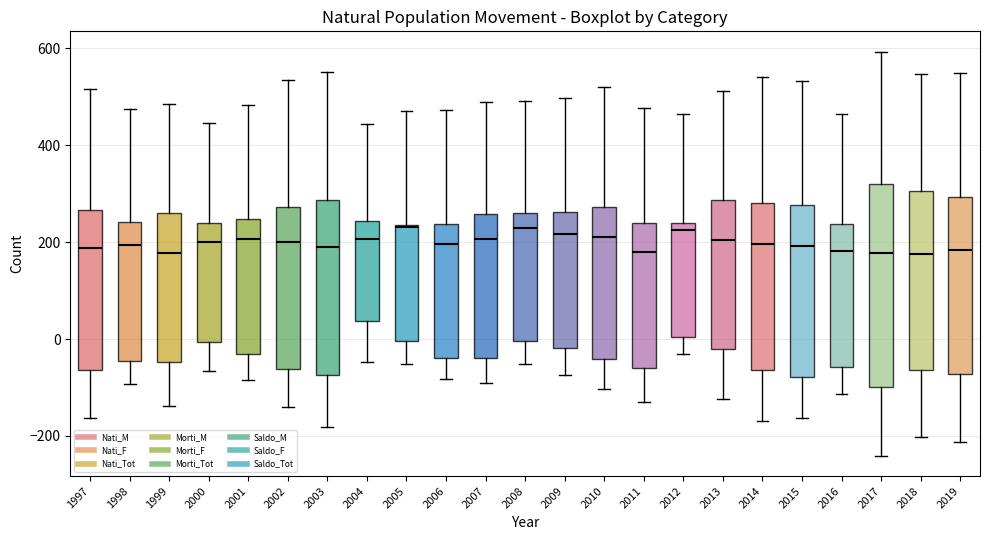

Where does the upper whisker of the box at x = 2006 end on the y-axis? The values are not printed on the chart, so give them approximately, as read against the axis.

480